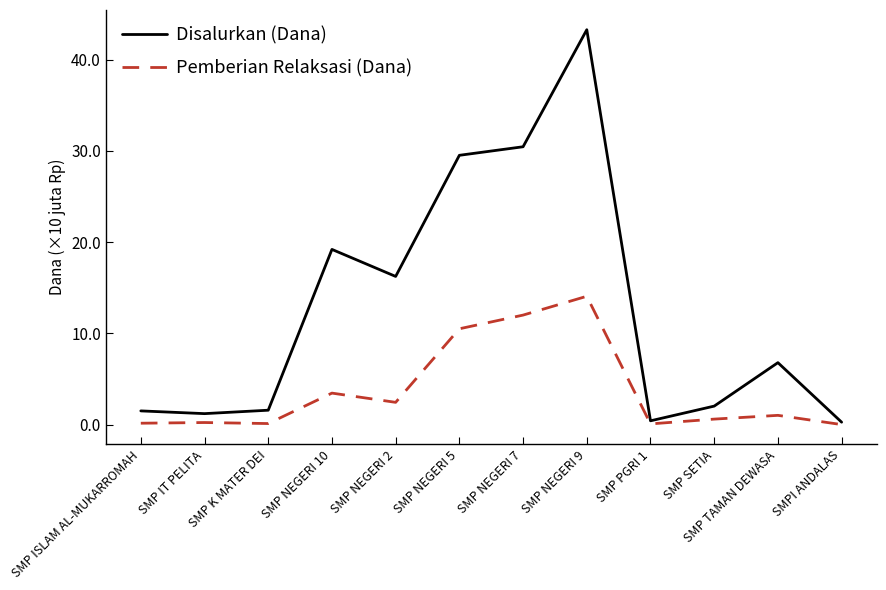

What is the difference between the highest and lowest values at SMP NEGERI 9?

29.2